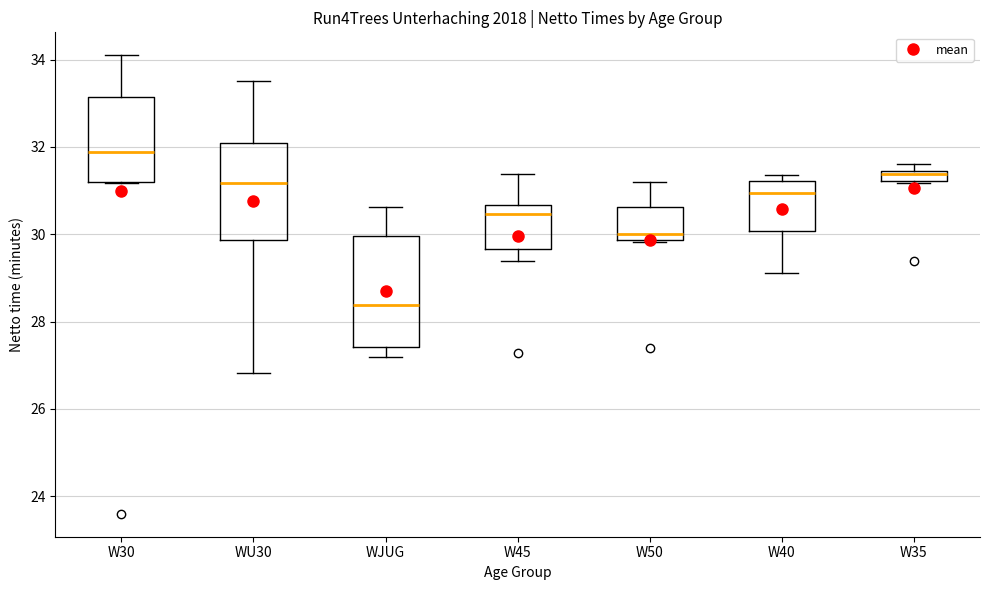

Which box is the tallest, from its lower edge to its upper edge?

WJUG